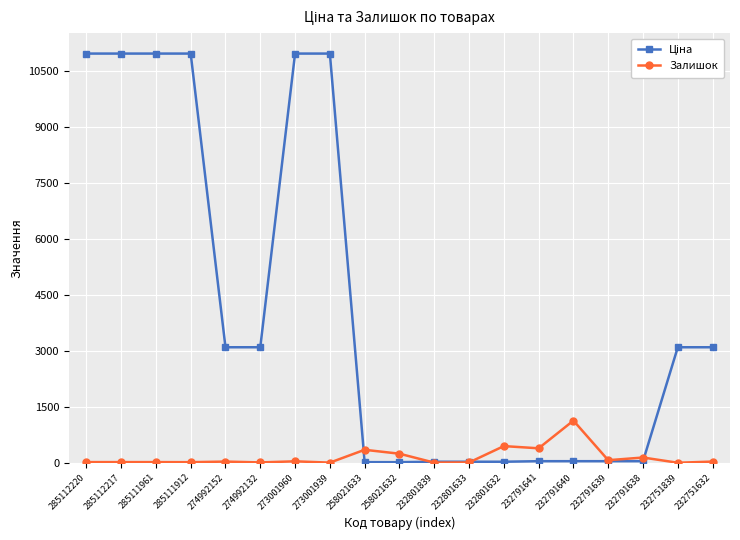

What value does the Залишок series have at 232801839?

3.0